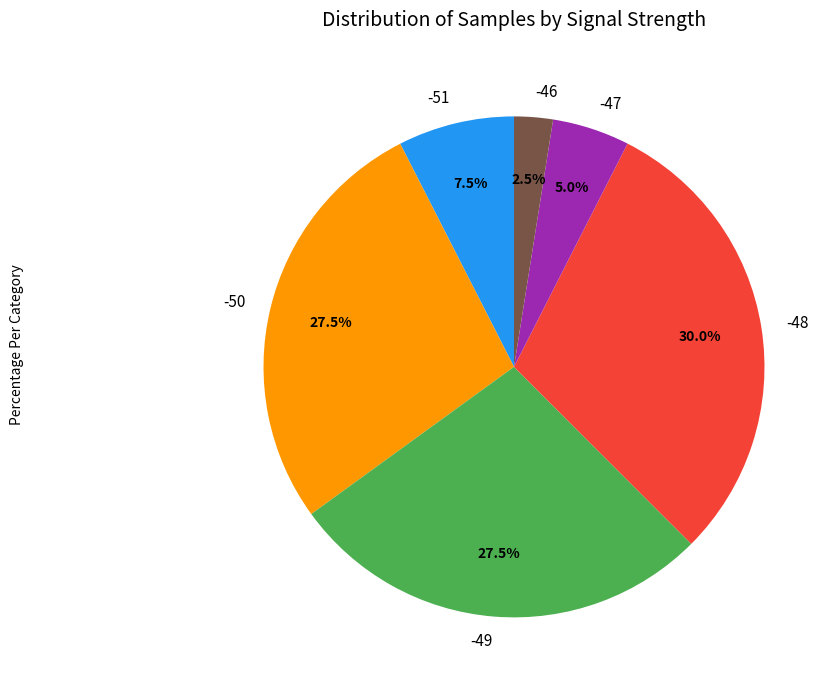

Is the sum of -48 and -49 greater than half?

Yes